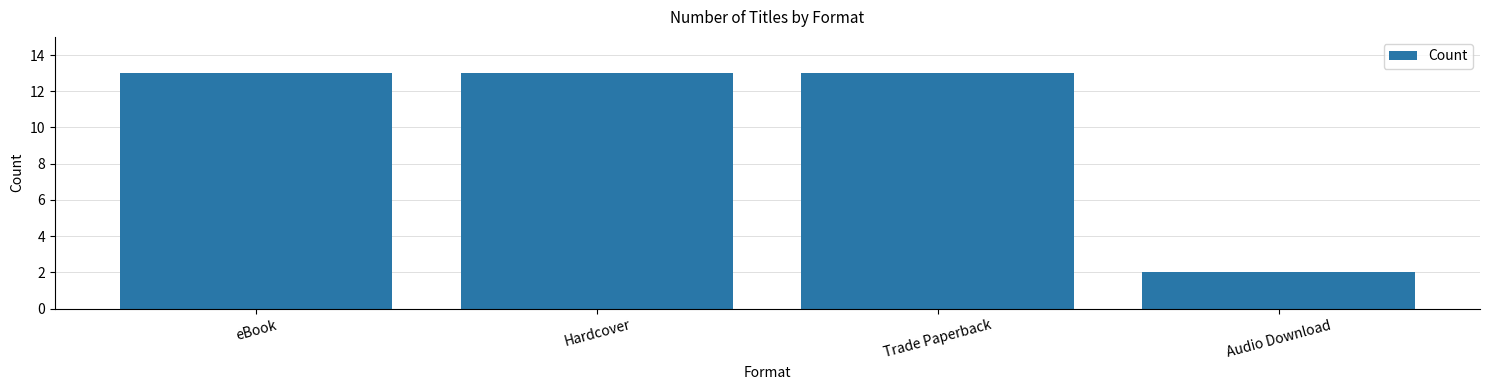

What position from the left is Audio Download?

4